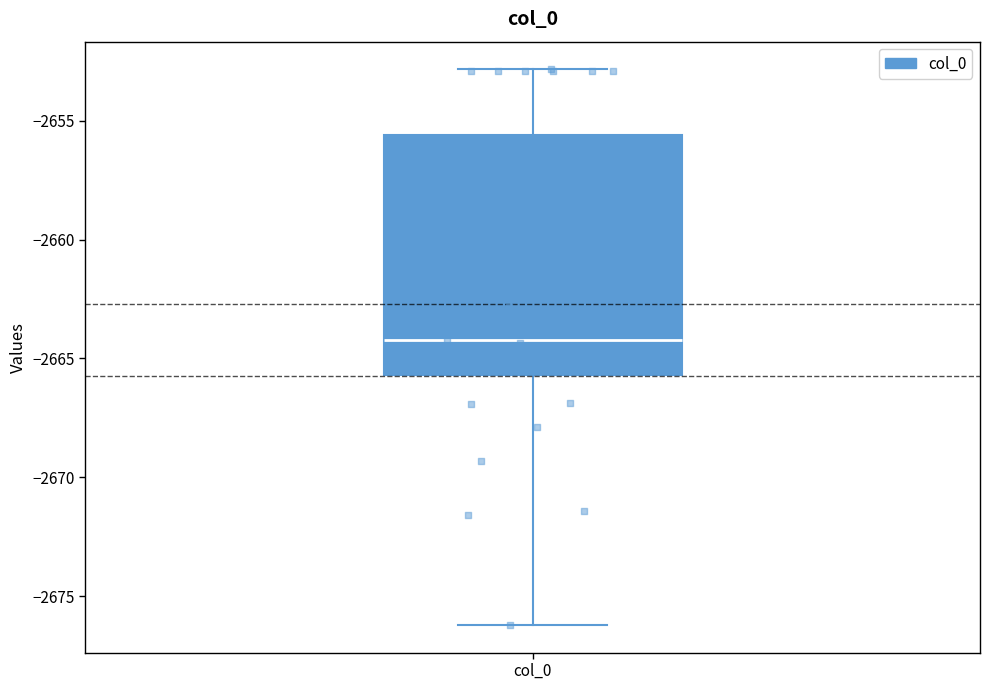

Read this box plot against the y-axis: the position of the median line, the range covered by the box, and the ends of both whiskers. The values are not printed on the chart, so give them approximately, as read against the axis.

median -2664.0, box -2665.5 to -2655.5, whiskers -2676.0 to -2653.0